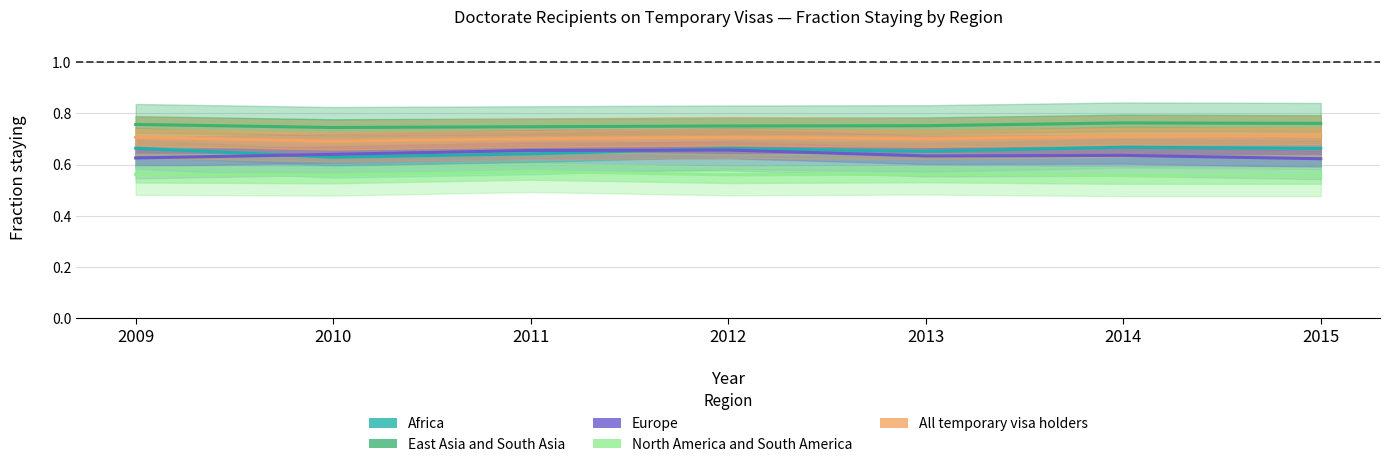

Does the chart have visible grid lines?

Yes